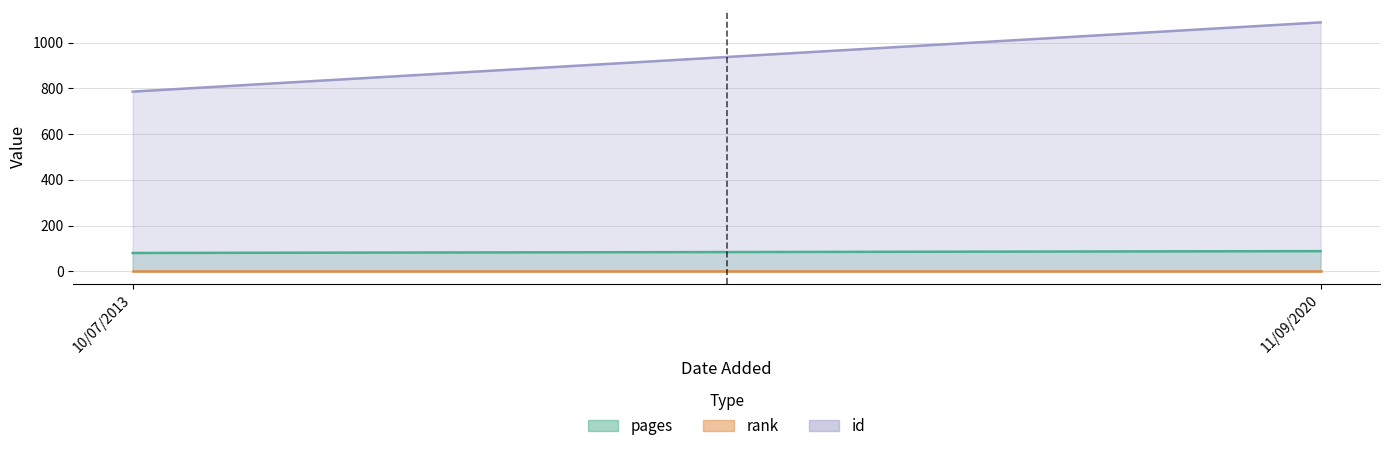

Reading left to right, transcribe all the data shown in this chart.

pages: 10/07/2013=80	11/09/2020=88
rank: 10/07/2013=1	11/09/2020=1
id: 10/07/2013=786	11/09/2020=1089